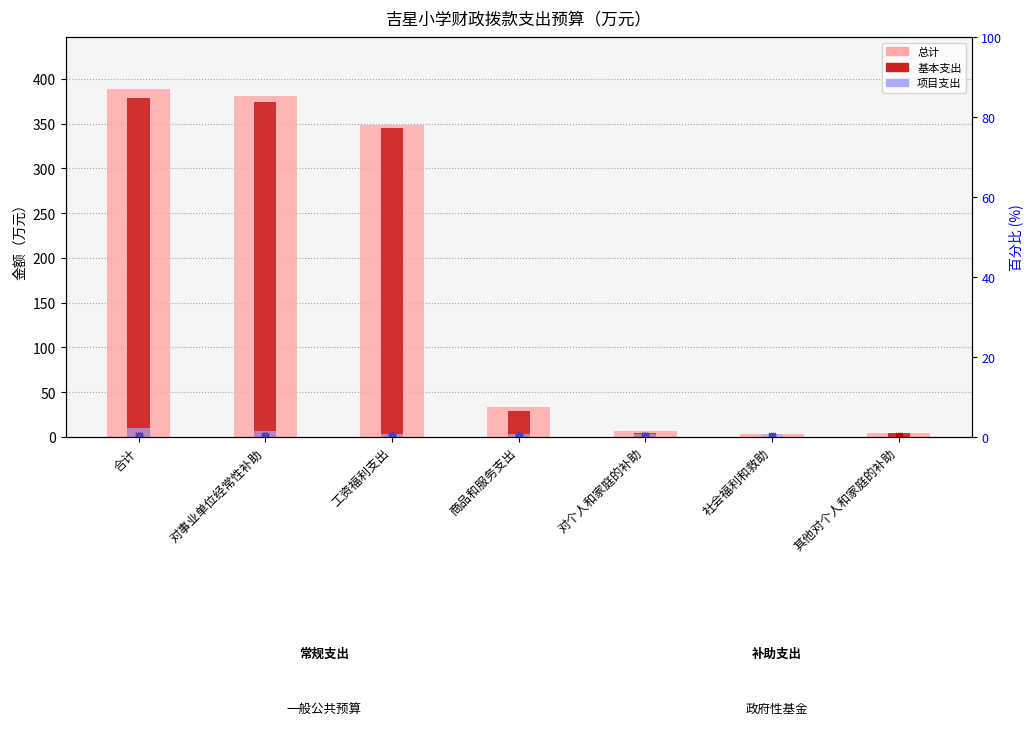

What is the sum of the 总计 values at 商品和服务支出 and 社会福利和救助?

36.5